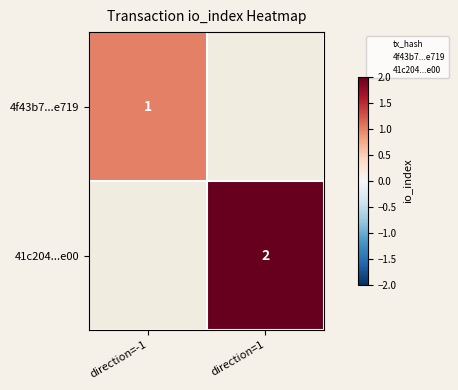

Is the value of 41c204...e00 at direction=1 greater than the value of 4f43b7...e719 at direction=-1?

Yes